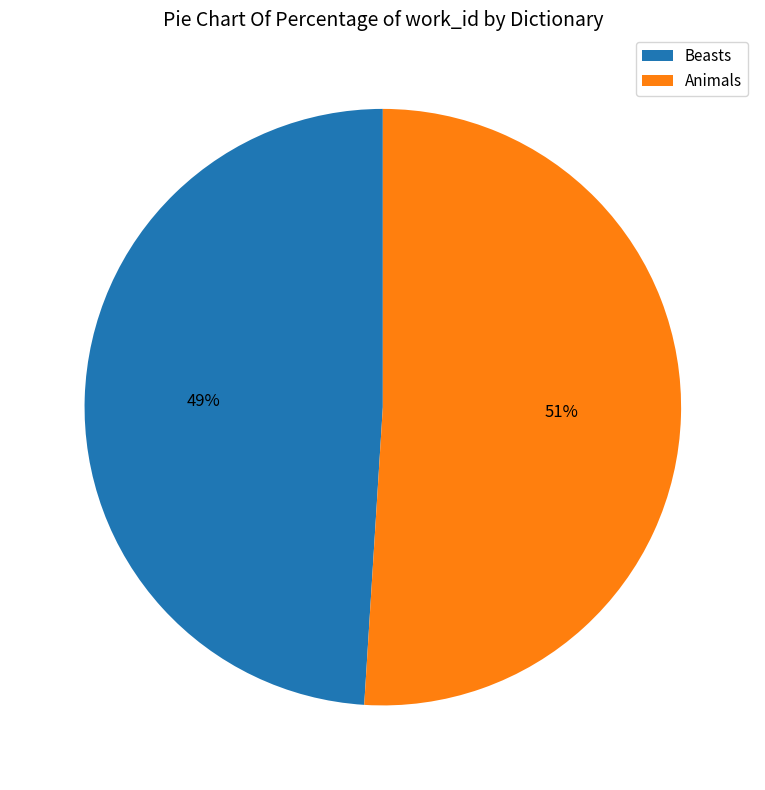

Is Animals the majority of the pie?

Yes